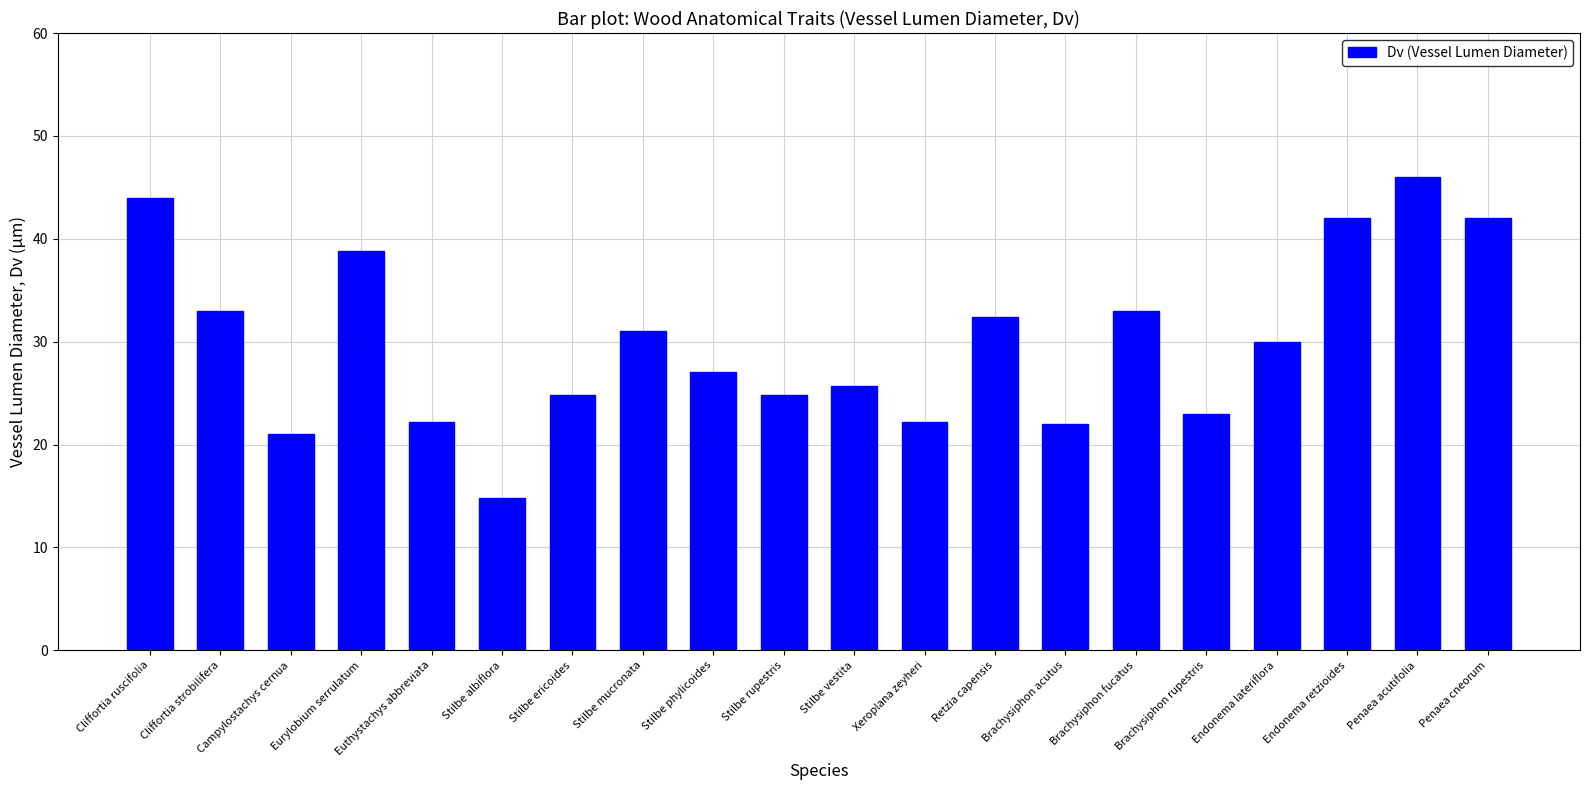

Are the bars horizontal?

No